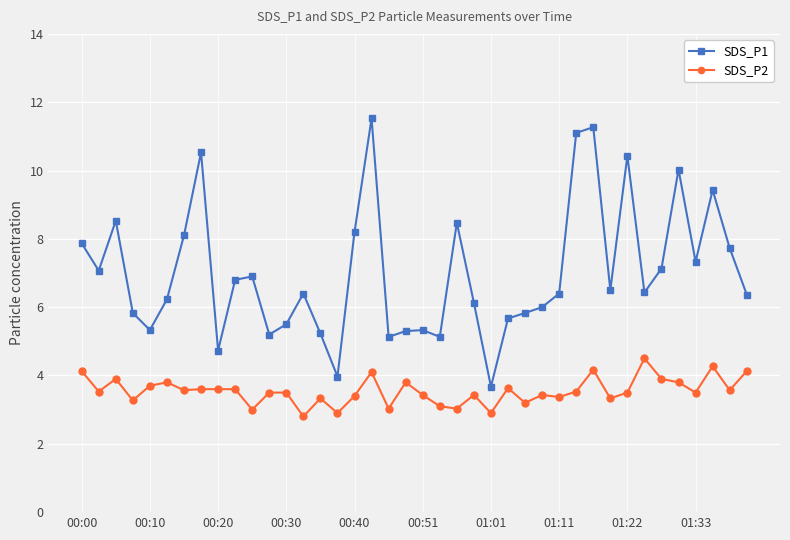

What is the value of the SDS_P2 point at the 13th from the left?

3.5